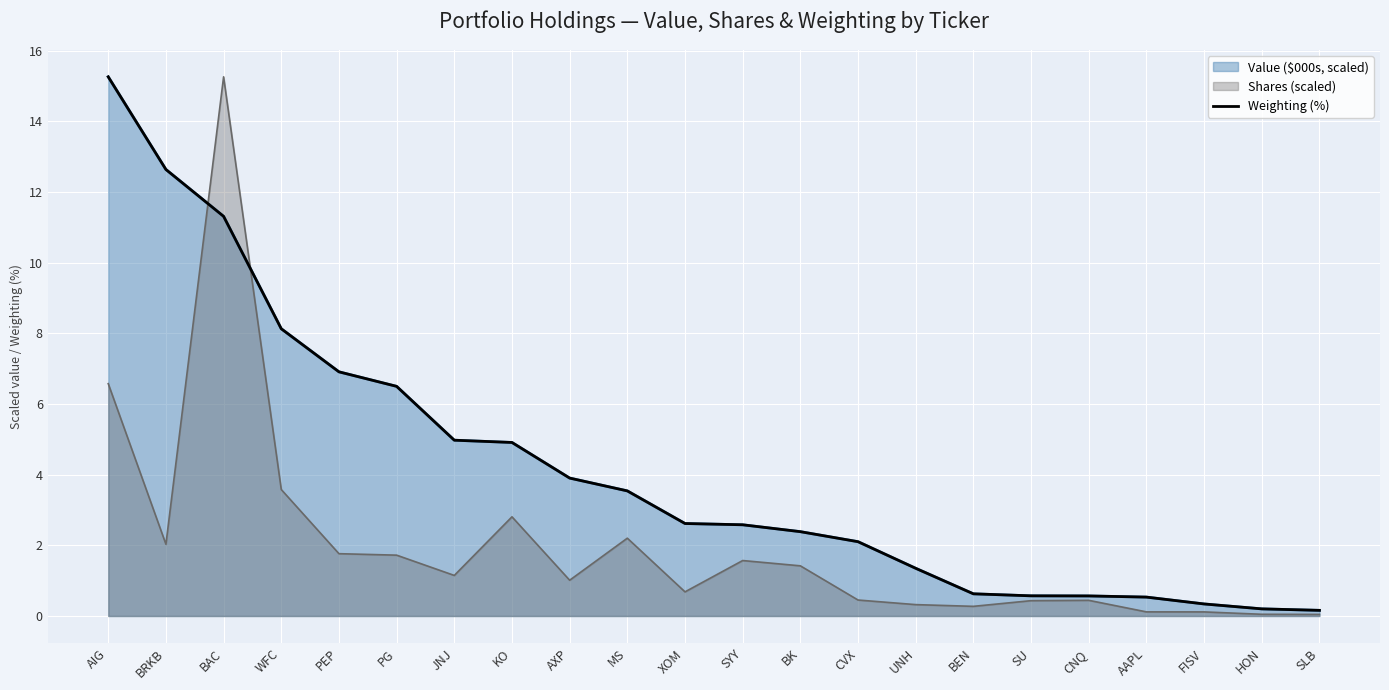

How many lines are shown in the chart?

3